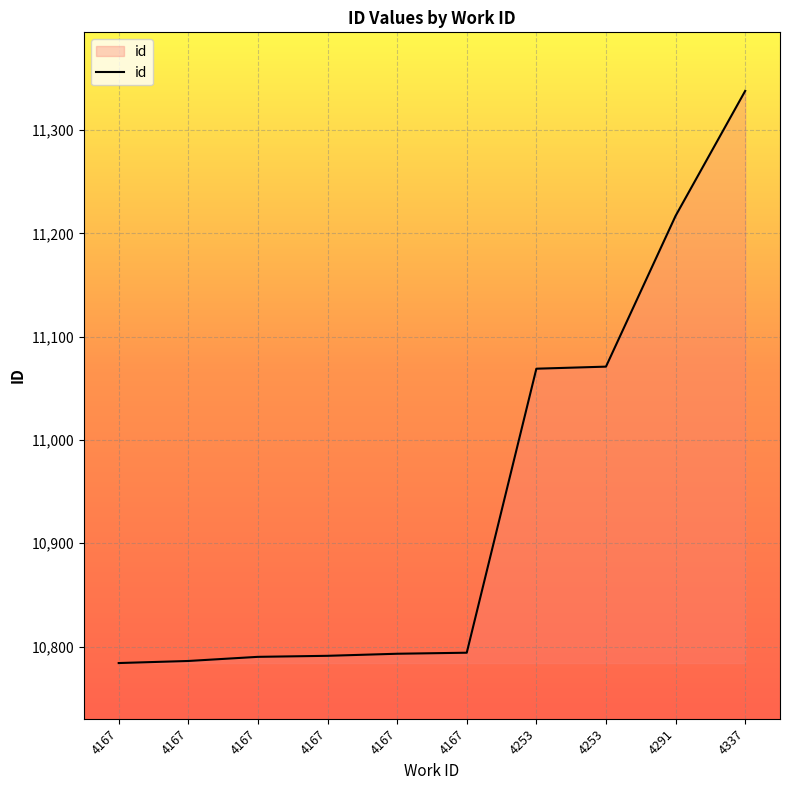

Count the number of categories in the chart.

10